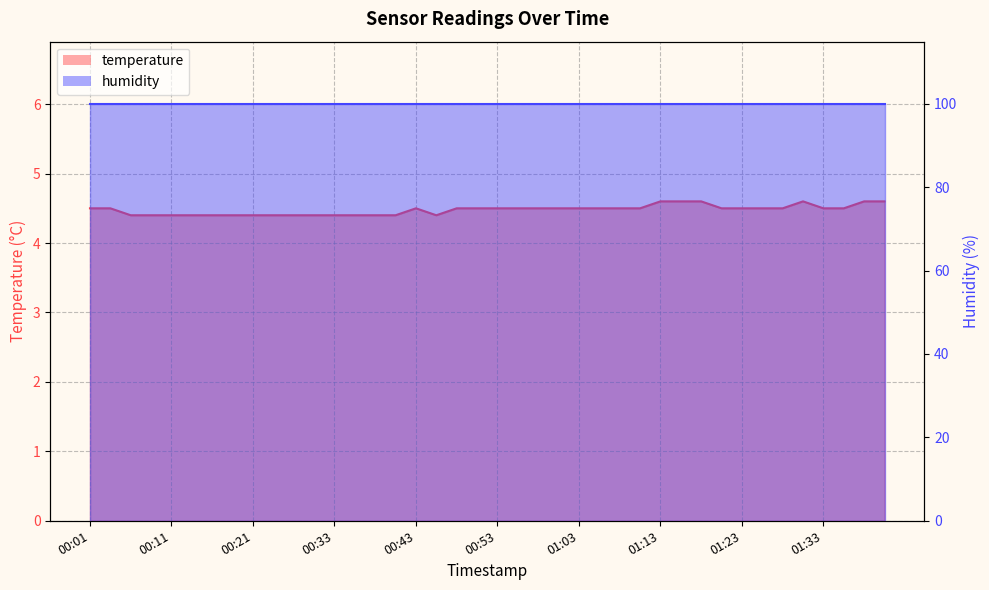

Reading left to right, transcribe all the data shown in this chart.

4.5	4.5	4.4	4.4	4.4	4.4	4.4	4.4	4.4	4.4	4.4	4.4	4.4	4.4	4.4	4.4	4.5	4.4	4.5	4.5	4.5	4.5	4.5	4.5	4.5	4.5	4.5	4.5	4.6	4.6	4.6	4.5	4.5	4.5	4.5	4.6	4.5	4.5	4.6	4.6